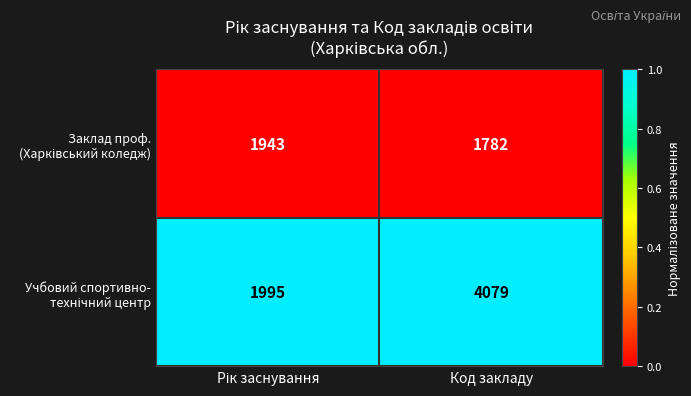

What is the total value across all series at Код закладу?

5861